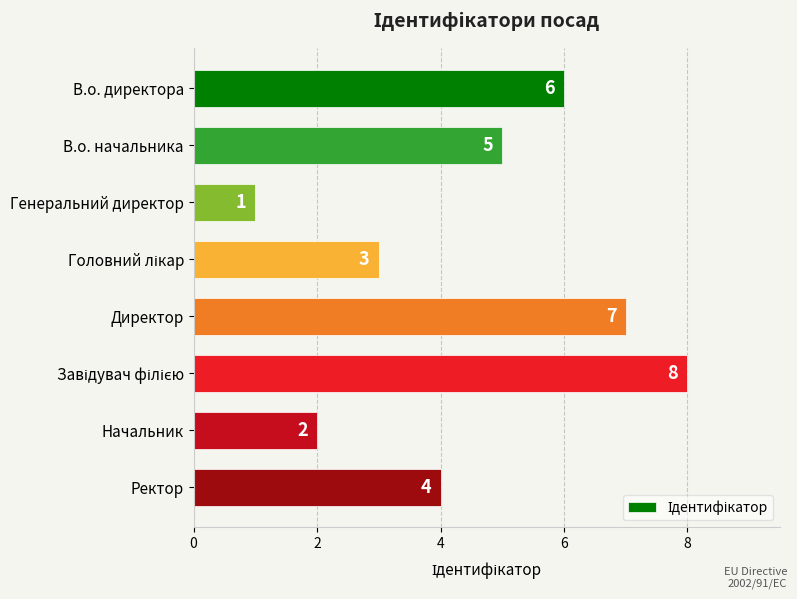

Reading bottom to top, what are all the values shown in this chart?

4	2	8	7	3	1	5	6